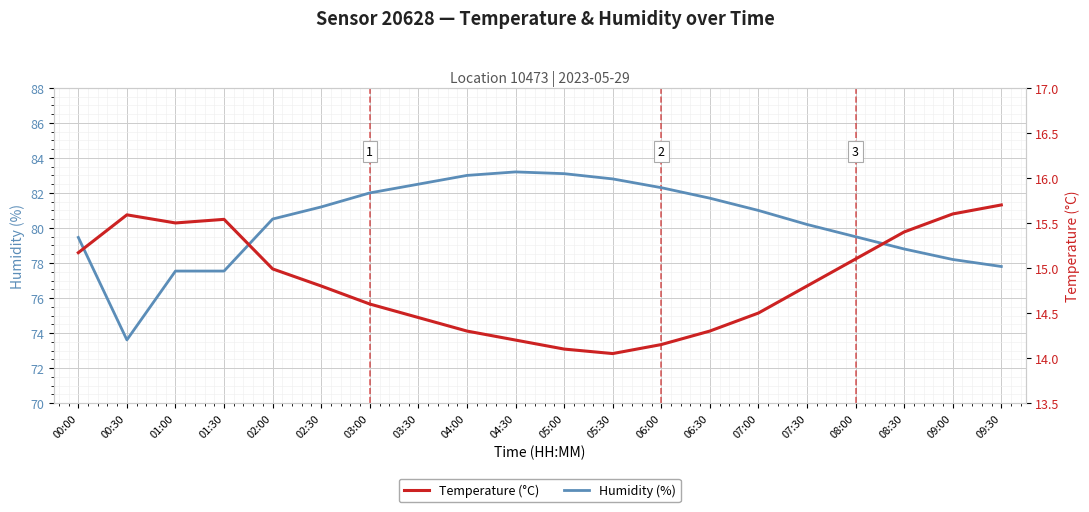

The value of Temperature (°C) at 05:30 is 22.1. True or false?

False